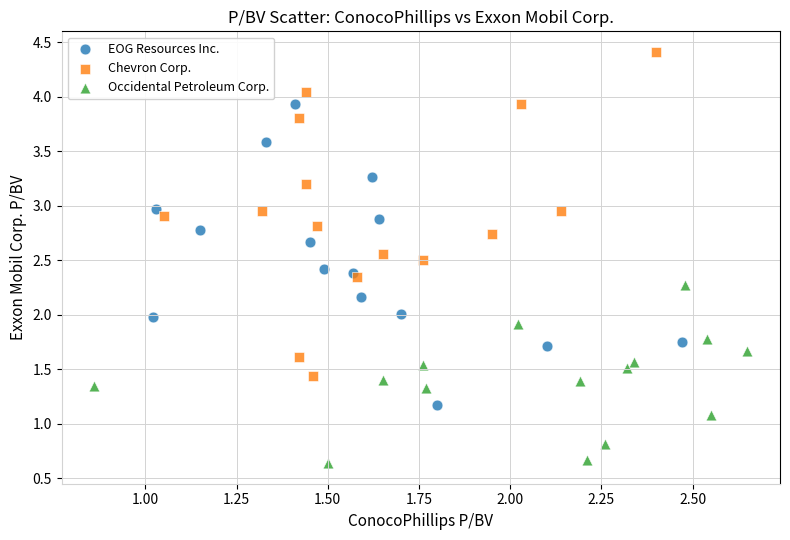

Which series has the widest spread of Y values?

Chevron Corp.